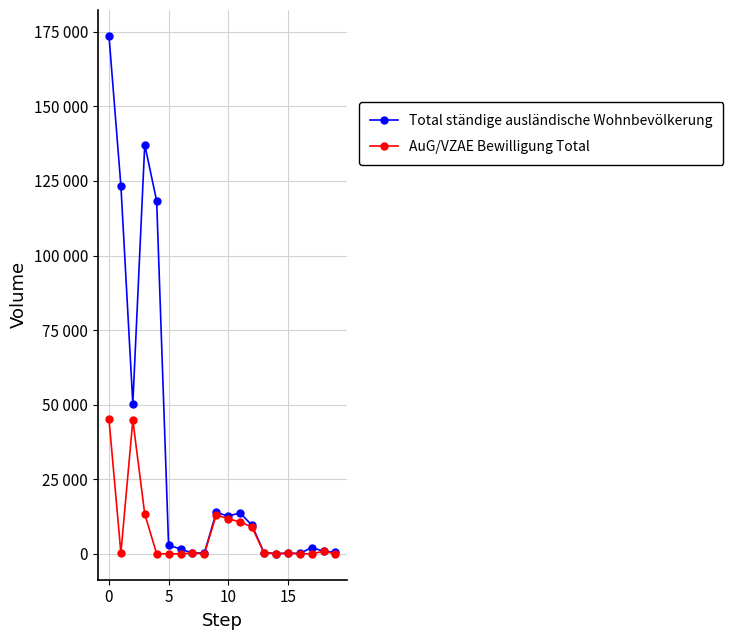

What are all the series names shown in the legend?

Total ständige ausländische Wohnbevölkerung, AuG/VZAE Bewilligung Total